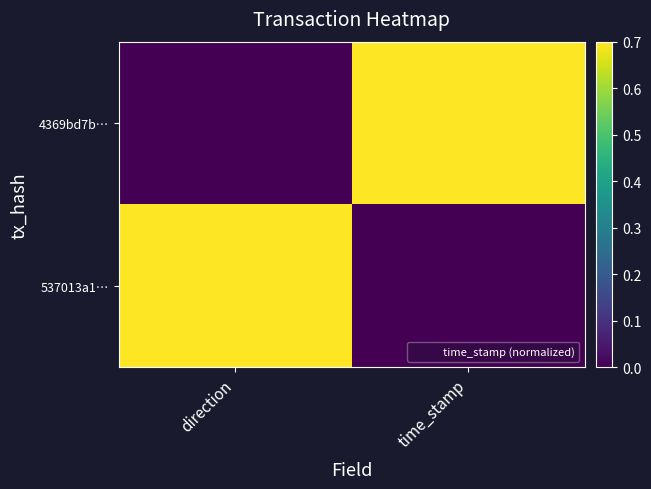

Between time_stamp and direction, which is larger?

time_stamp